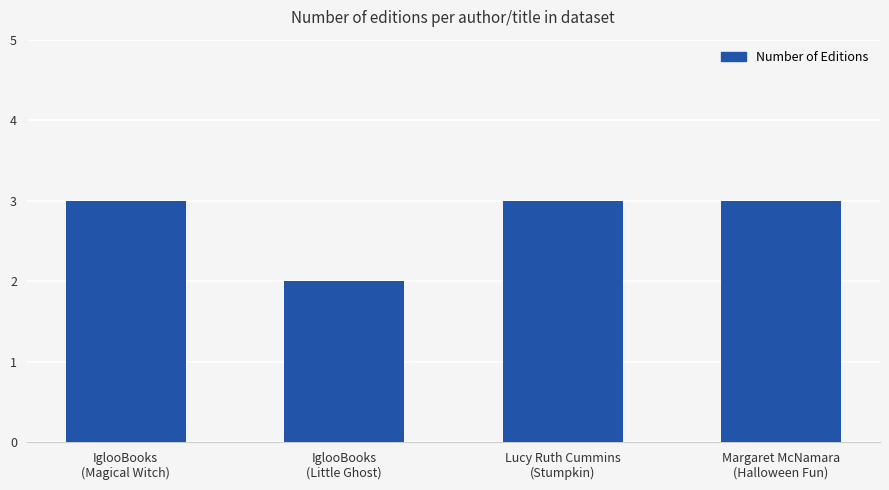

At which label is the value closest to 2?

IglooBooks
(Little Ghost)